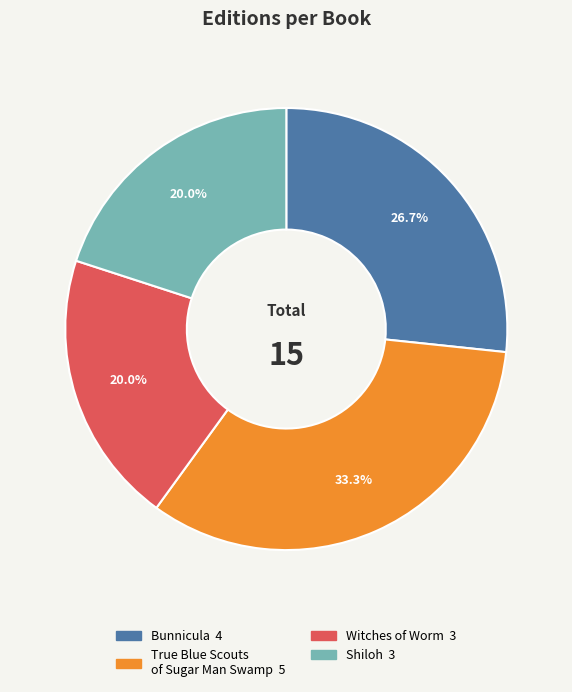

Approximately how many times larger is the value at Witches of Worm compared to True Blue Scouts of Sugar Man Swamp?

0.6